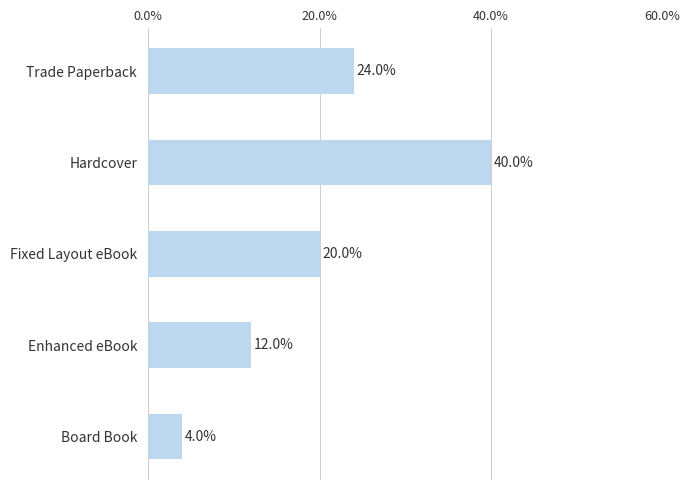

Are the bars horizontal?

Yes